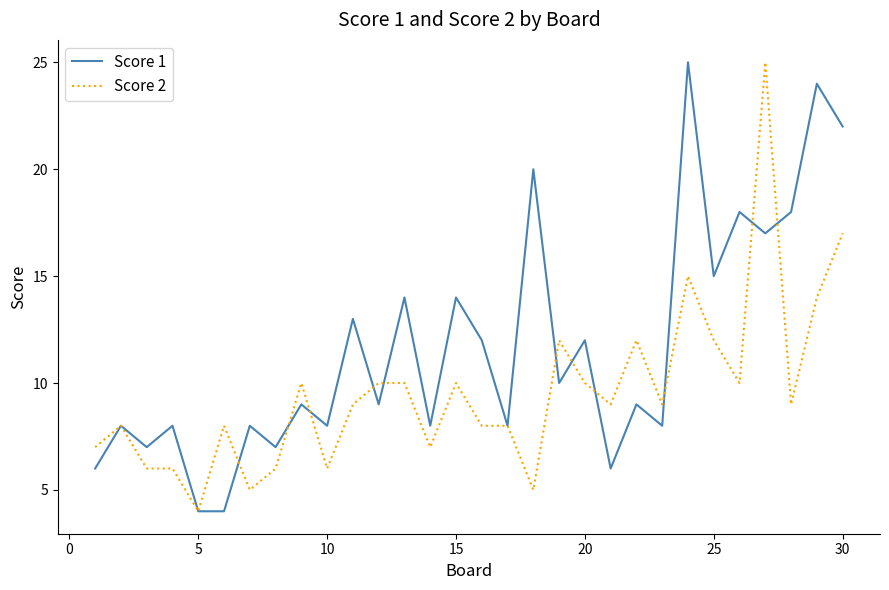

What is the maximum value shown in the chart?

25